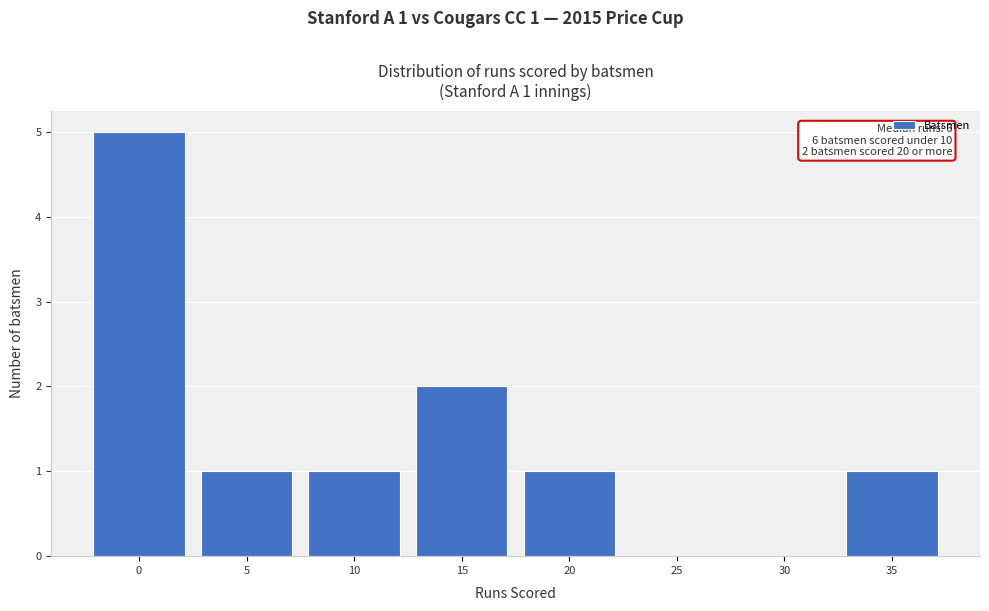

Reading left to right, what are all the values shown in this chart?

0=5	5=1	10=1	15=2	20=1	25=0	30=0	35=1